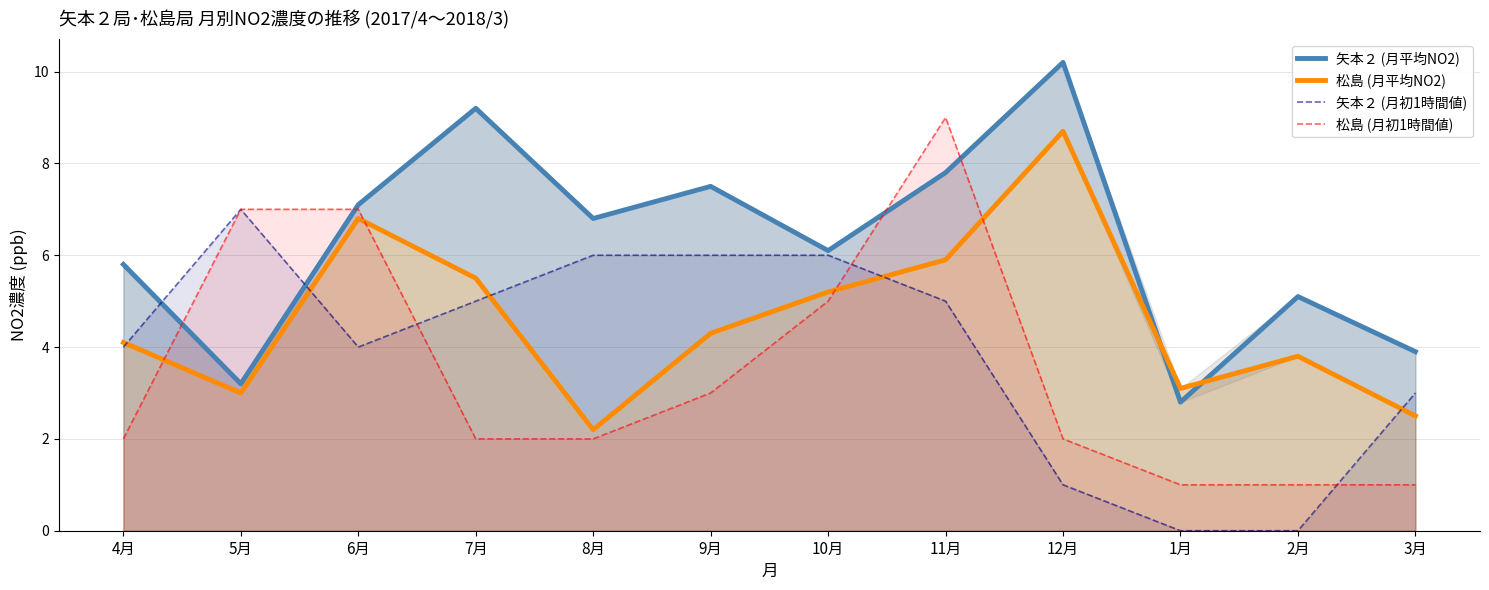

What are all the series names shown in the legend?

矢本２ (月平均NO2), 松島 (月平均NO2), 矢本２ (月初1時間値), 松島 (月初1時間値)